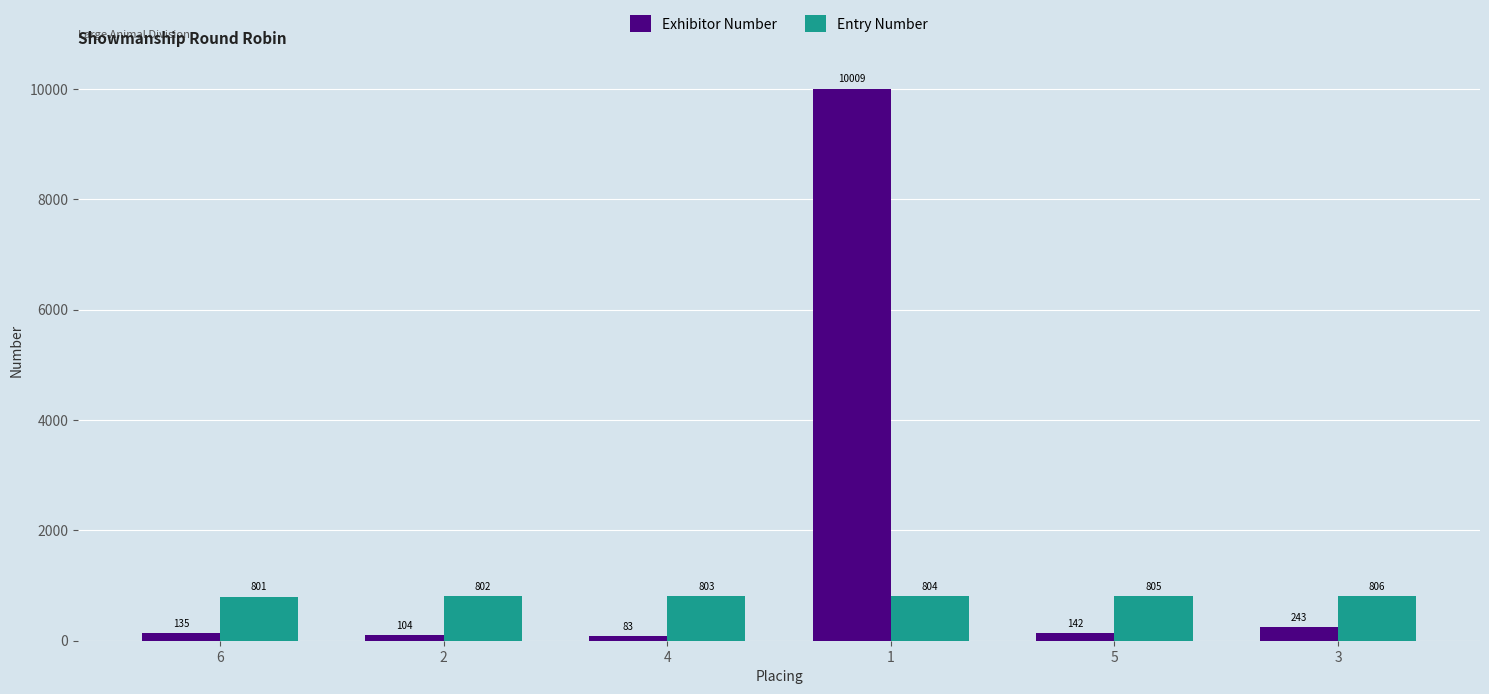

What is the sum of the Entry Number values at 2 and 3?

1608